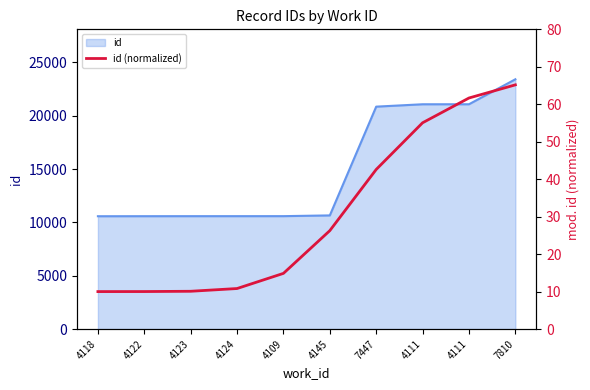

Which has a higher value, 4109 or 7447?

7447